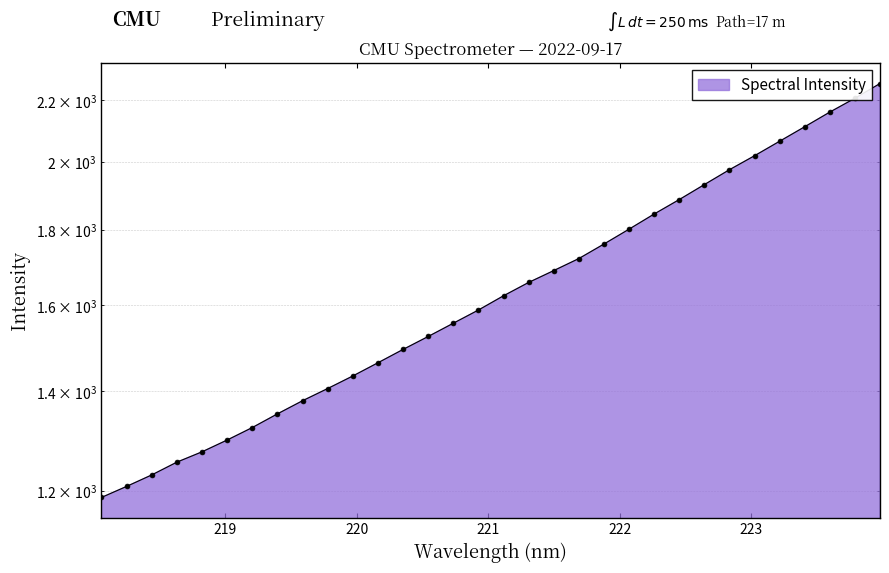

True or false: there are more than 0 points higher than both neighbors.

False